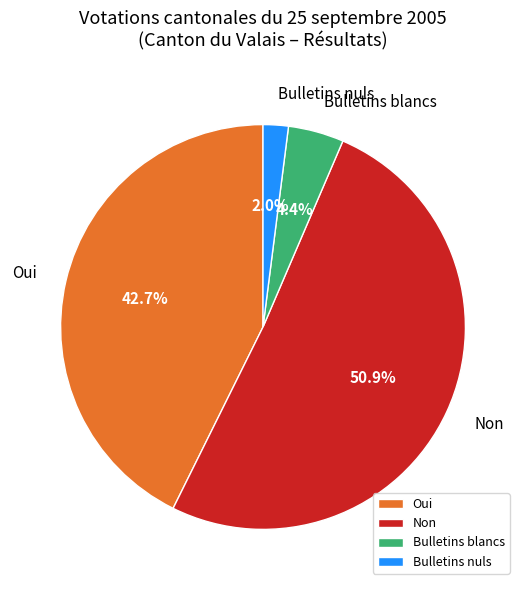

Does Bulletins nuls account for over 50% of the chart?

No